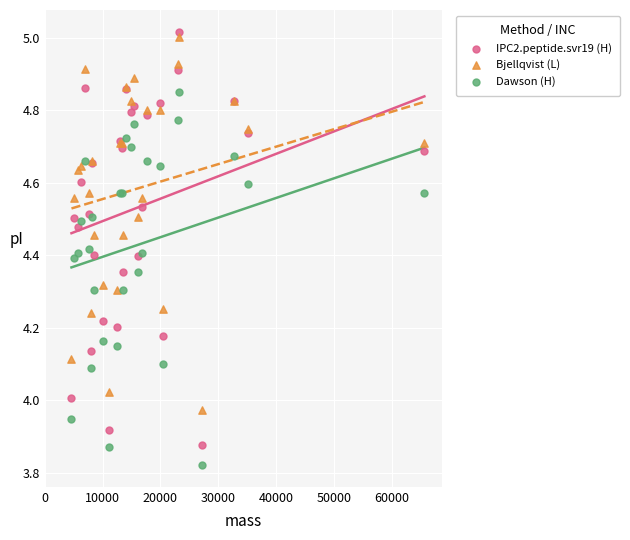

Which series reaches the maximum Y coordinate?

IPC2.peptide.svr19 (H)